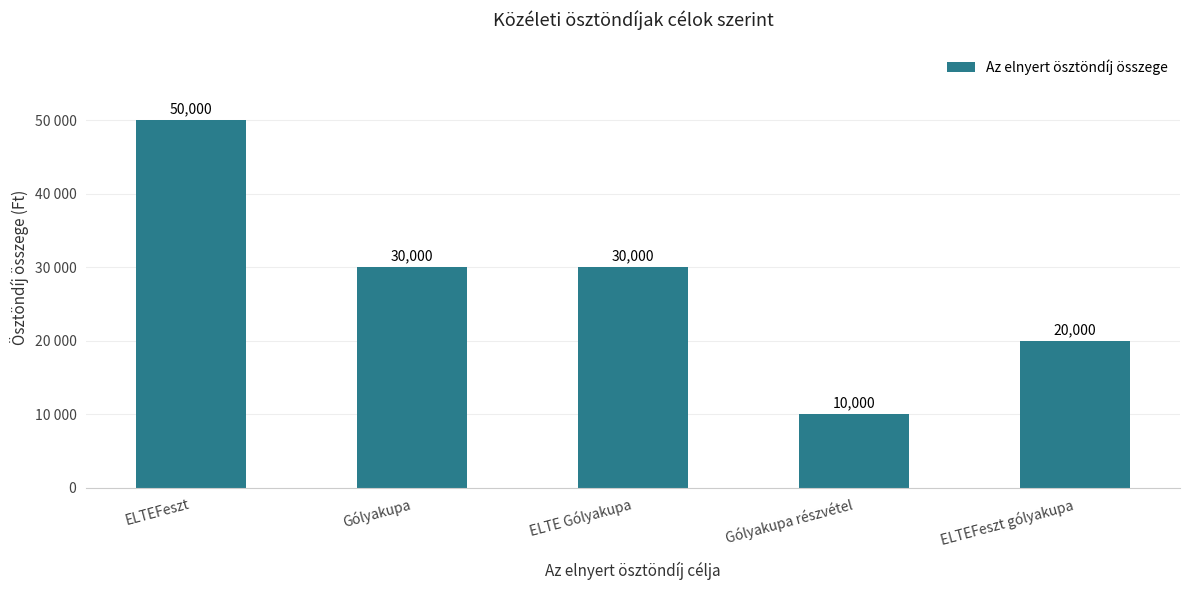

At which label does the data first exceed 30000?

ELTEFeszt